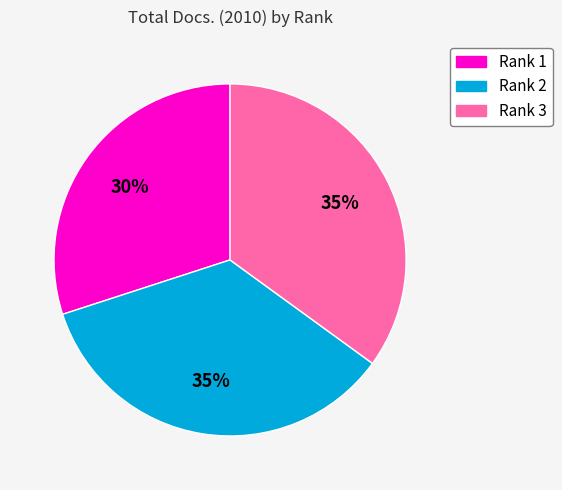

Count the number of slices in the pie.

3